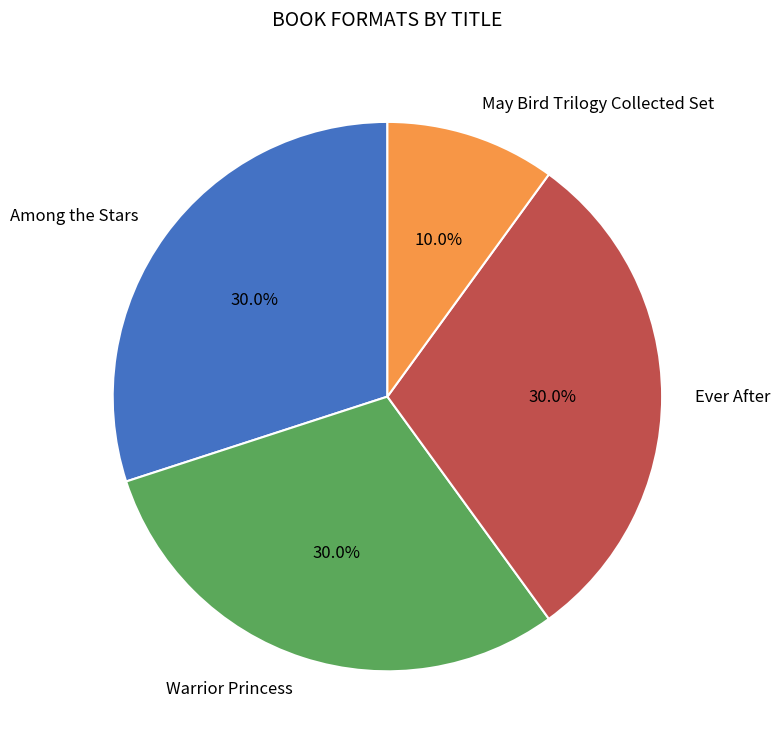

Do Warrior Princess and May Bird Trilogy Collected Set together represent more than half of the pie?

No